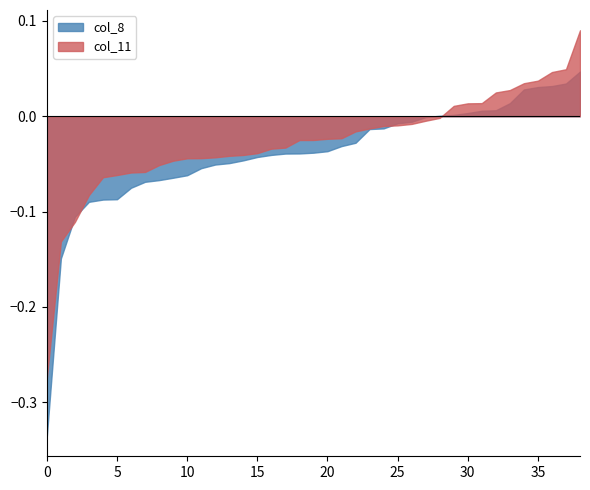

Which series has the largest range (max minus min)?

col_8